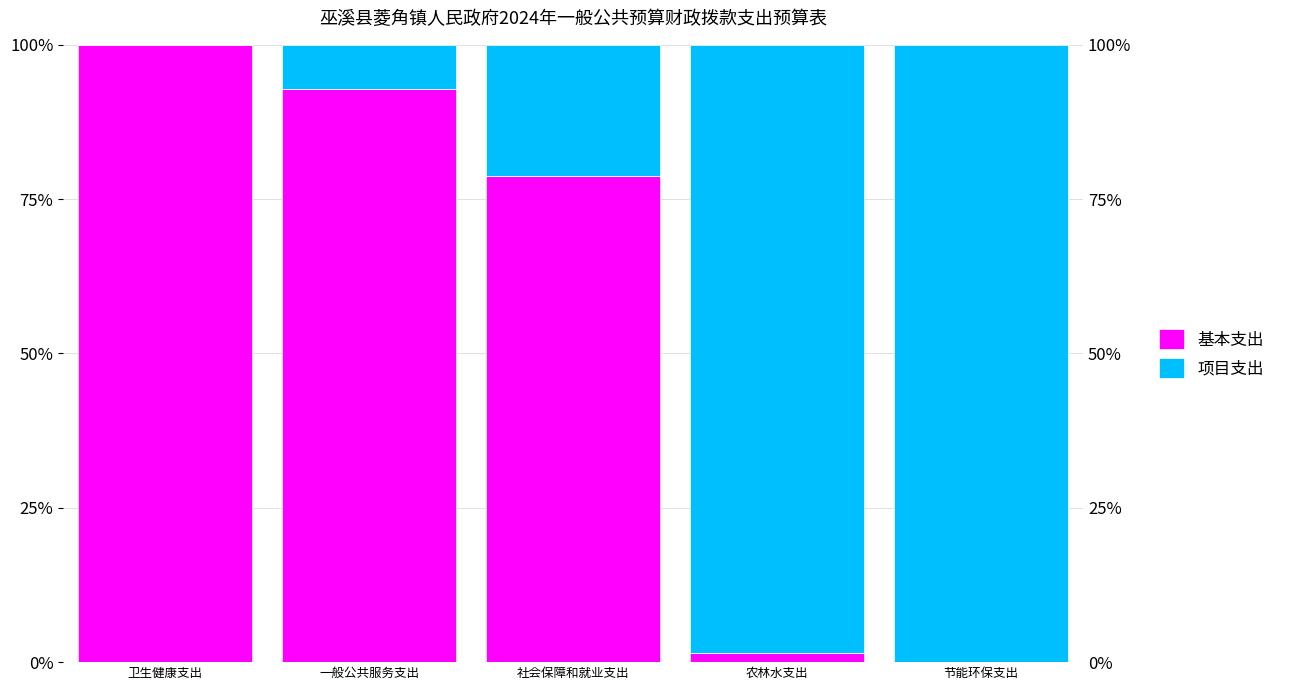

What is the value of the 项目支出 bar at the 4th from the left?

98.6